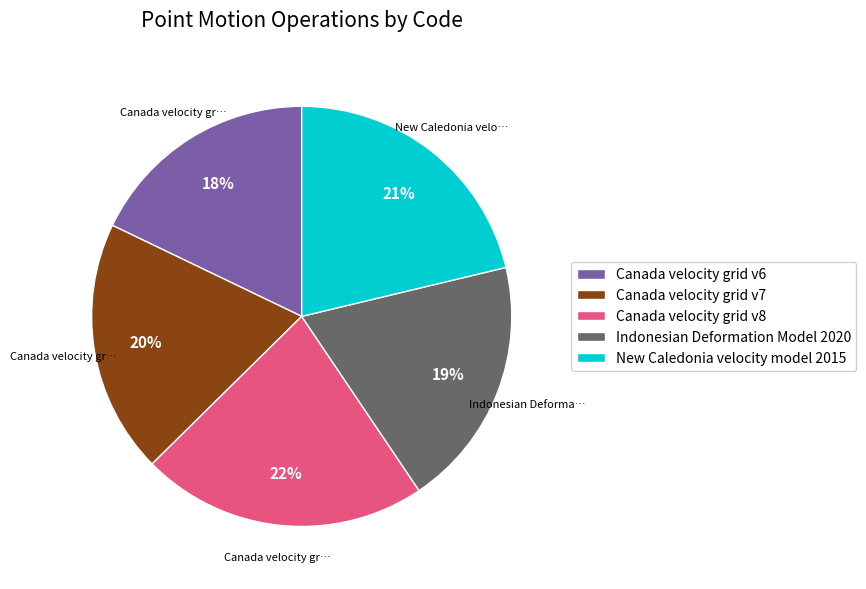

Which category has the biggest portion of the pie?

Canada velocity grid v8